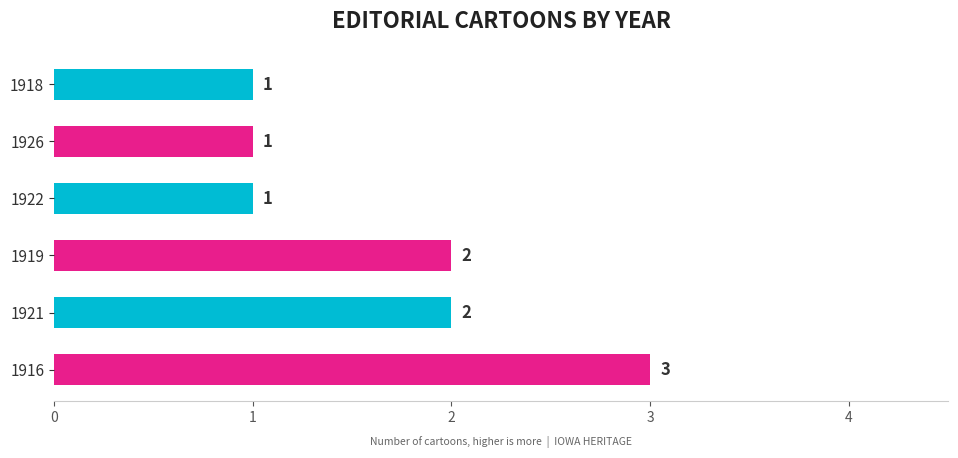

Are the bars grouped side by side (vs. stacked)?

No